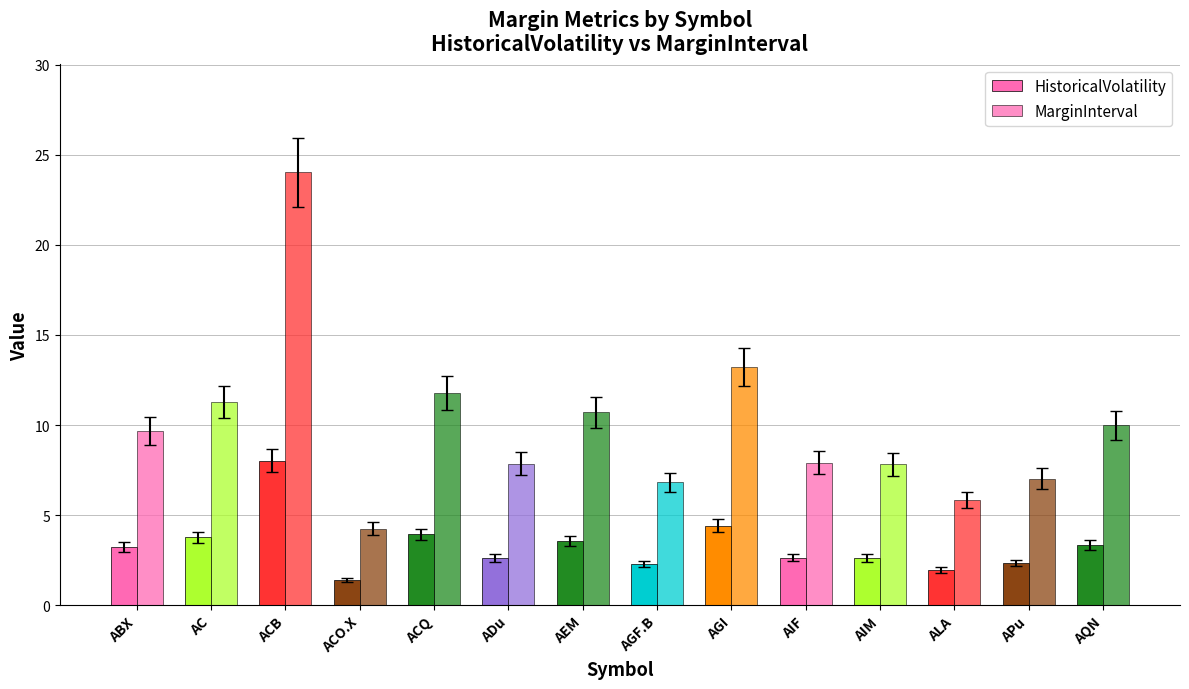

How many groups of bars are there?

14